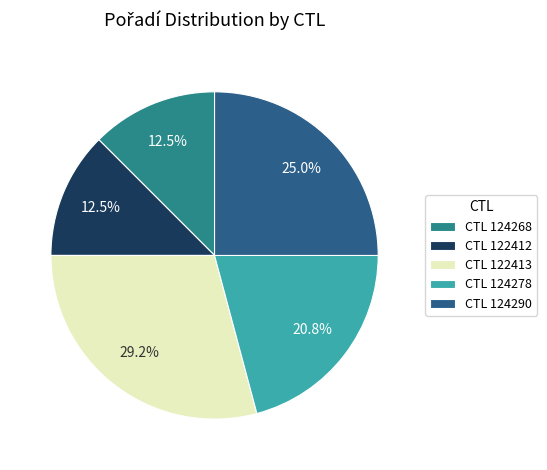

Is there any slice that represents more than half of the pie?

No